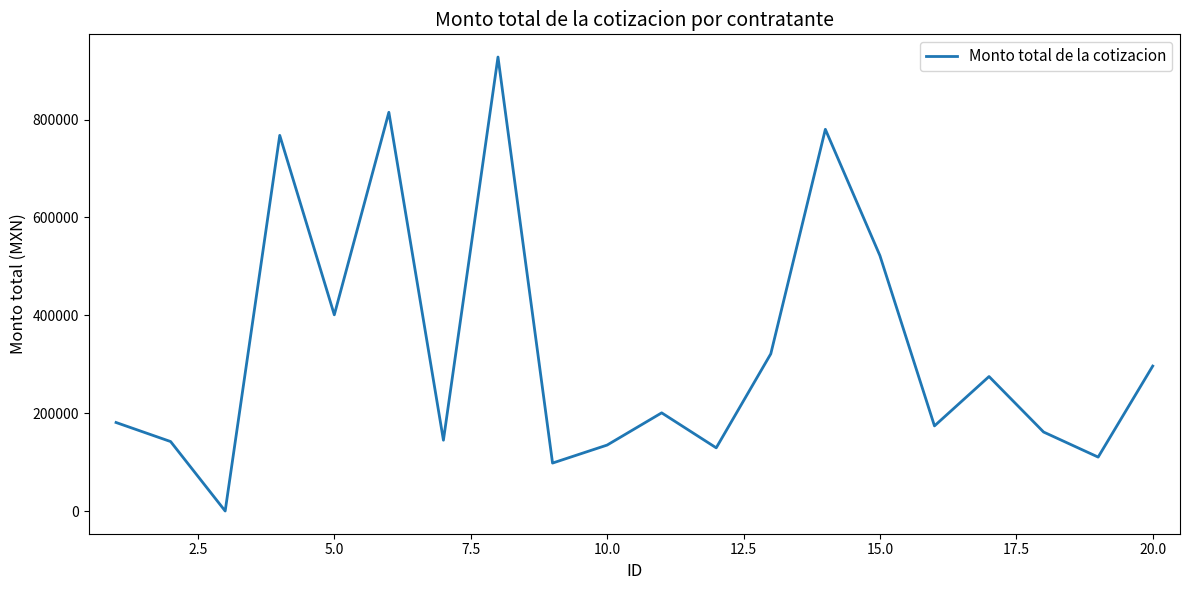

What is the difference between the maximum and minimum values?

927999.8